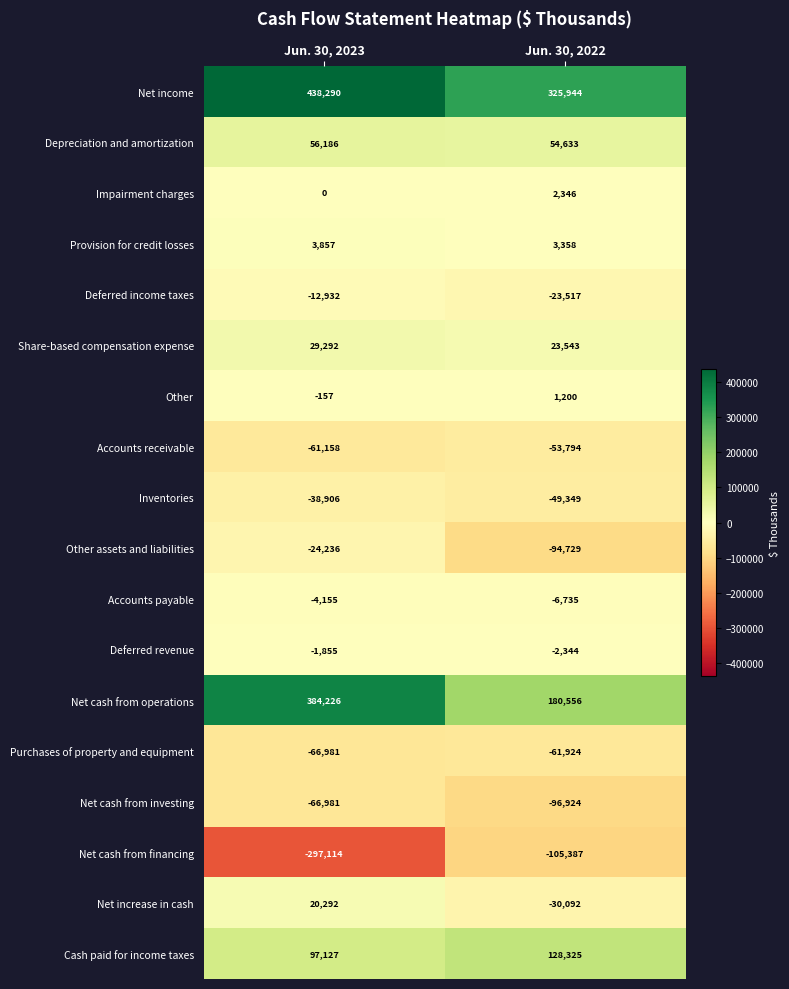

At Jun. 30, 2022, list the series in order from smallest to largest.

Net cash from financing, Net cash from investing, Other assets and liabilities, Purchases of property and equipment, Accounts receivable, Inventories, Net increase in cash, Deferred income taxes, Accounts payable, Deferred revenue, Other, Impairment charges, Provision for credit losses, Share-based compensation expense, Depreciation and amortization, Cash paid for income taxes, Net cash from operations, Net income